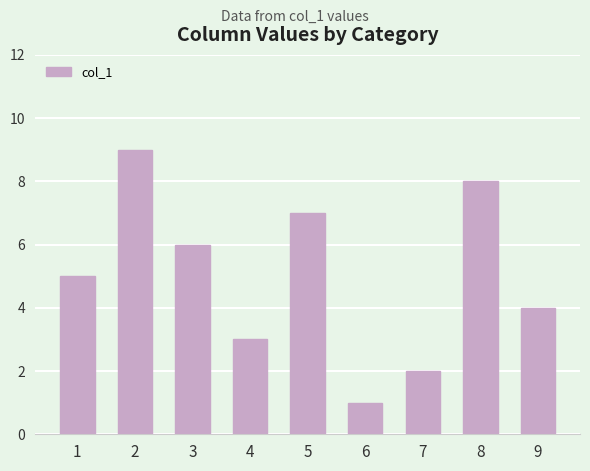

Read the value at 3.

6